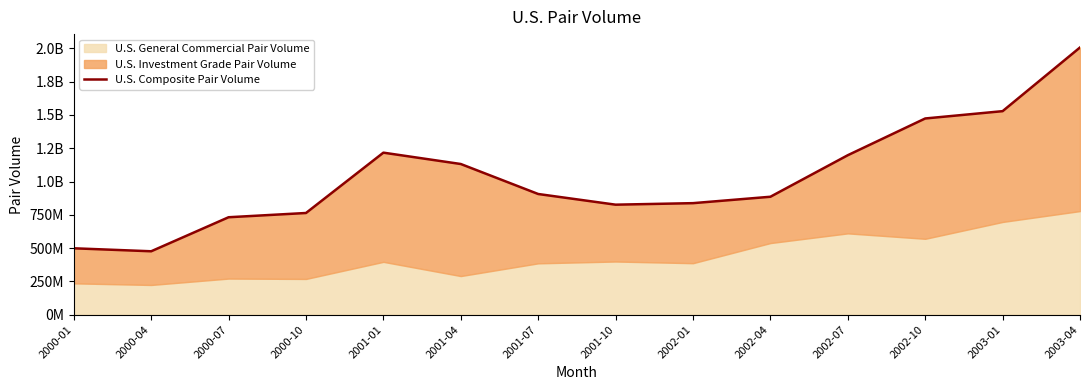

What is the change in value from 2002-07 to 2002-10?

+275929719